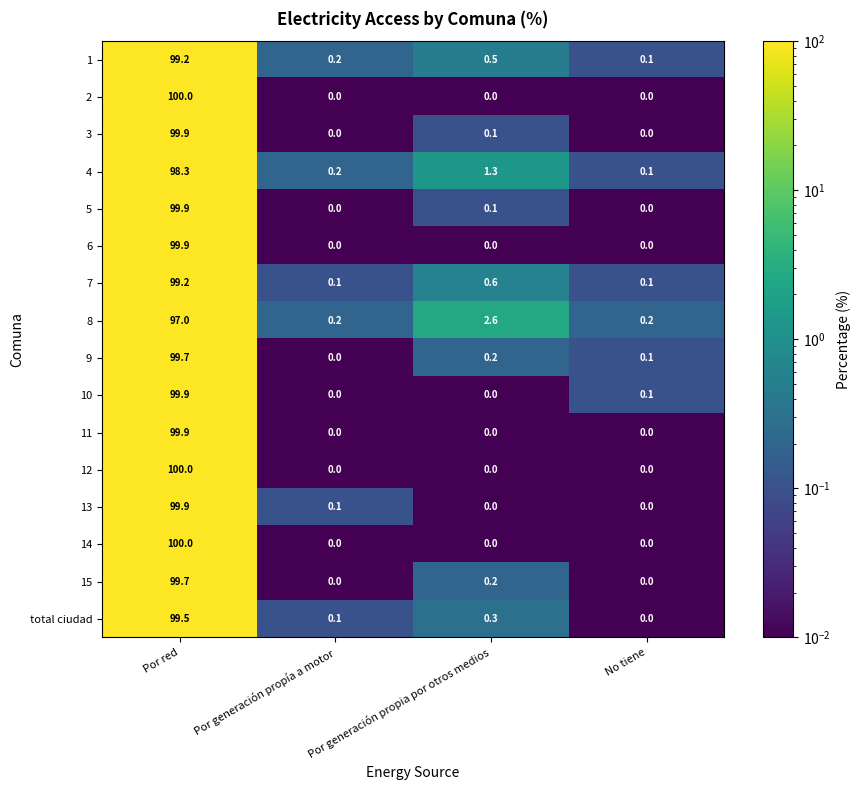

The value of 1 at Por red is 99.2. True or false?

True